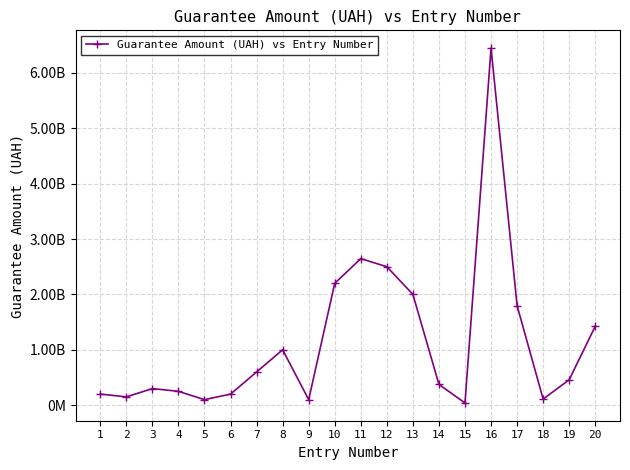

Does the chart have visible grid lines?

Yes